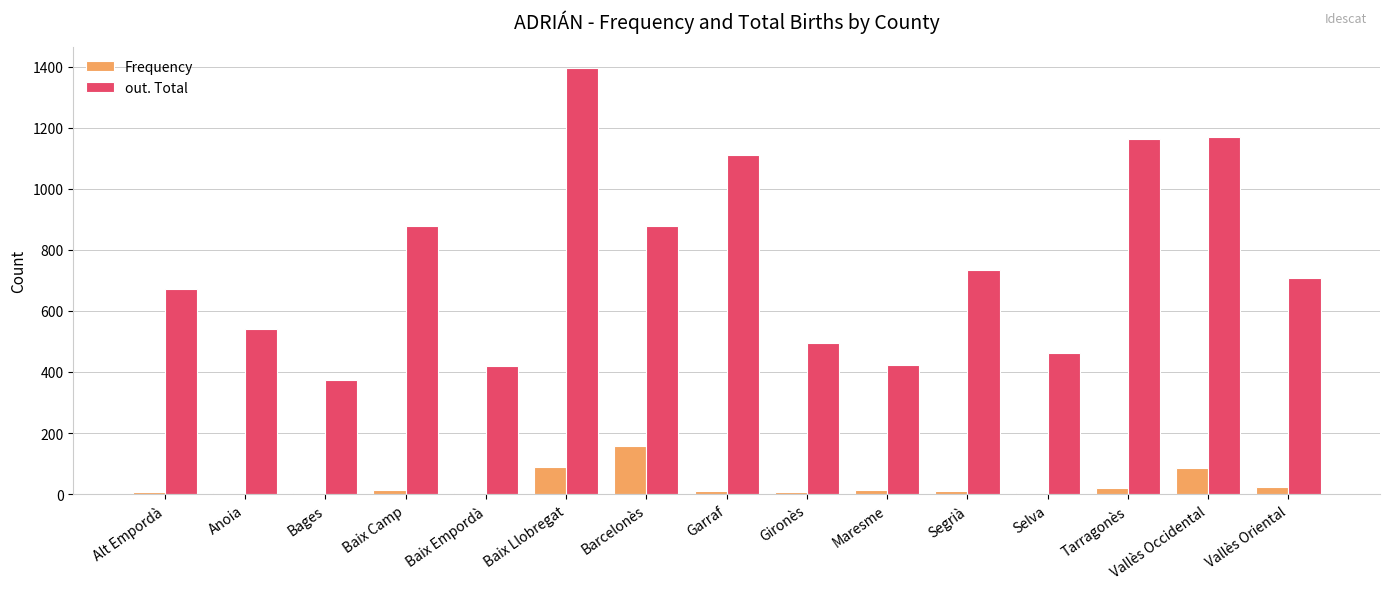

Between Bages and Barcelonès, which series saw the biggest shift?

out. Total